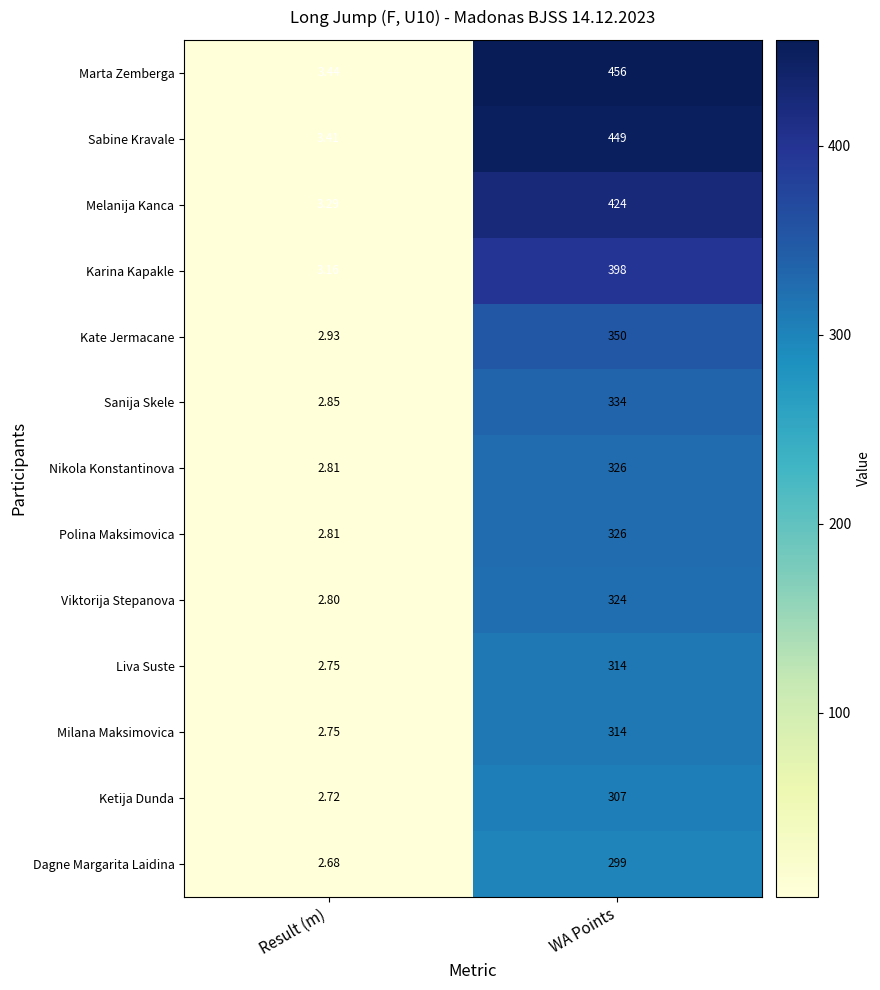

List the labels in order of Polina Maksimovica value, largest first.

WA Points, Result (m)